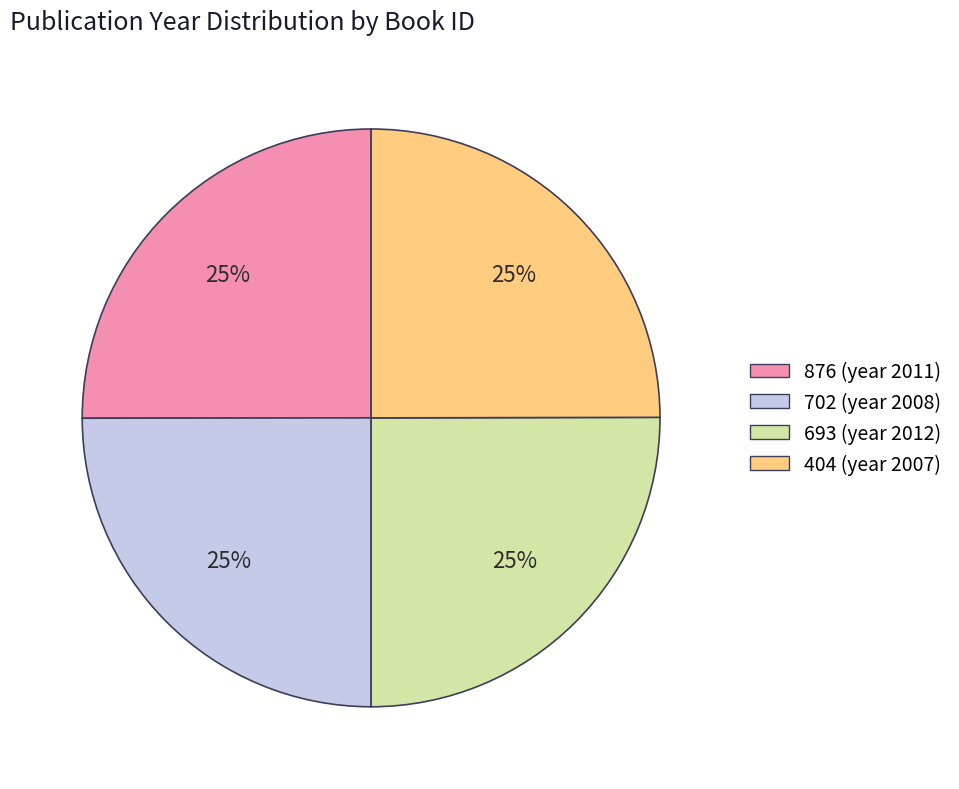

The 404 slice represents 25% of the pie. True or false?

True